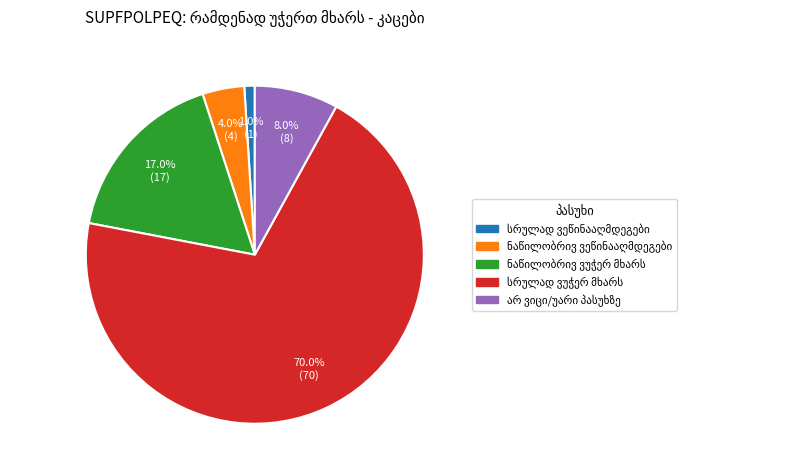

Does any single category account for the majority?

Yes